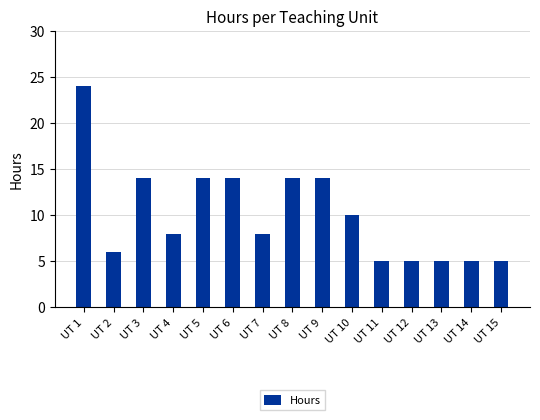

What is the difference between the maximum and minimum values?

19